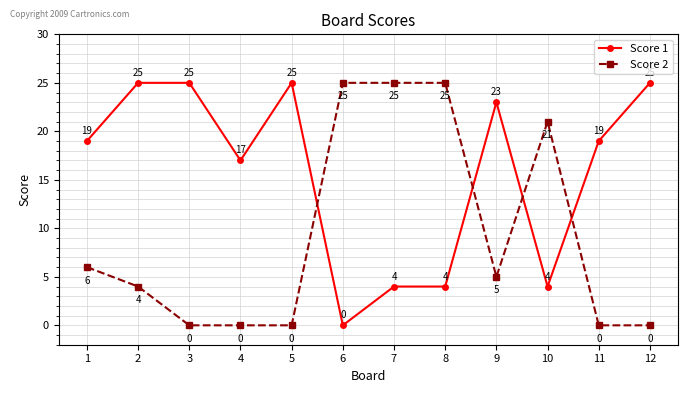

Is it true that Score 1 equals 23 at 9?

True